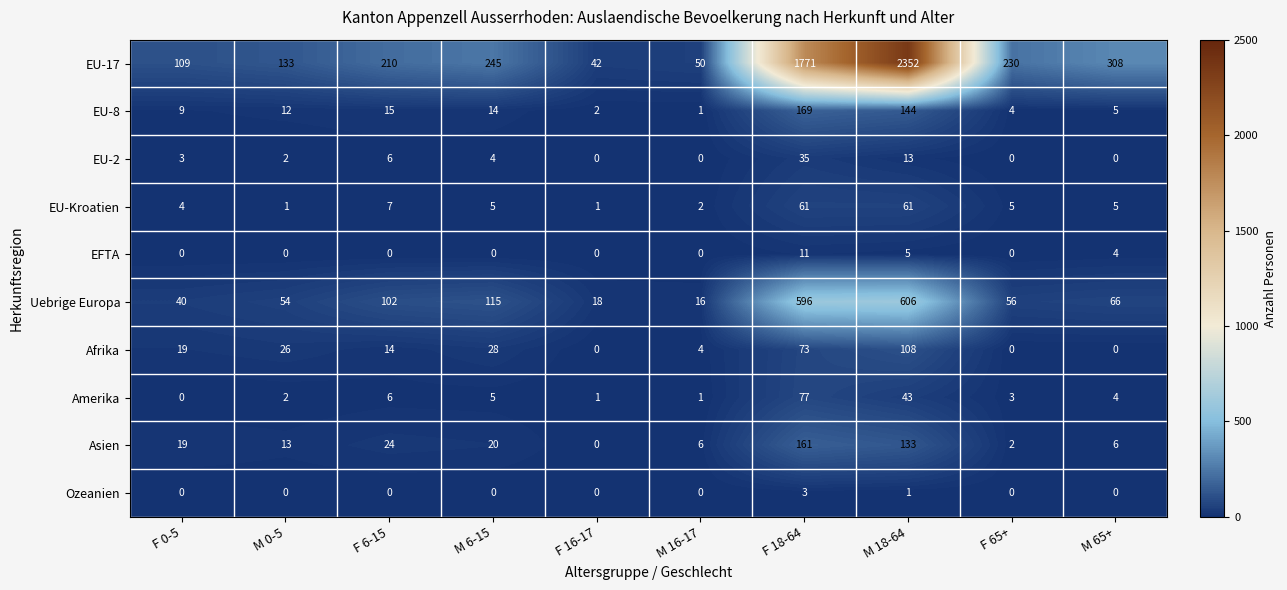

What is the difference between the maximum and minimum values in the Afrika series?

108